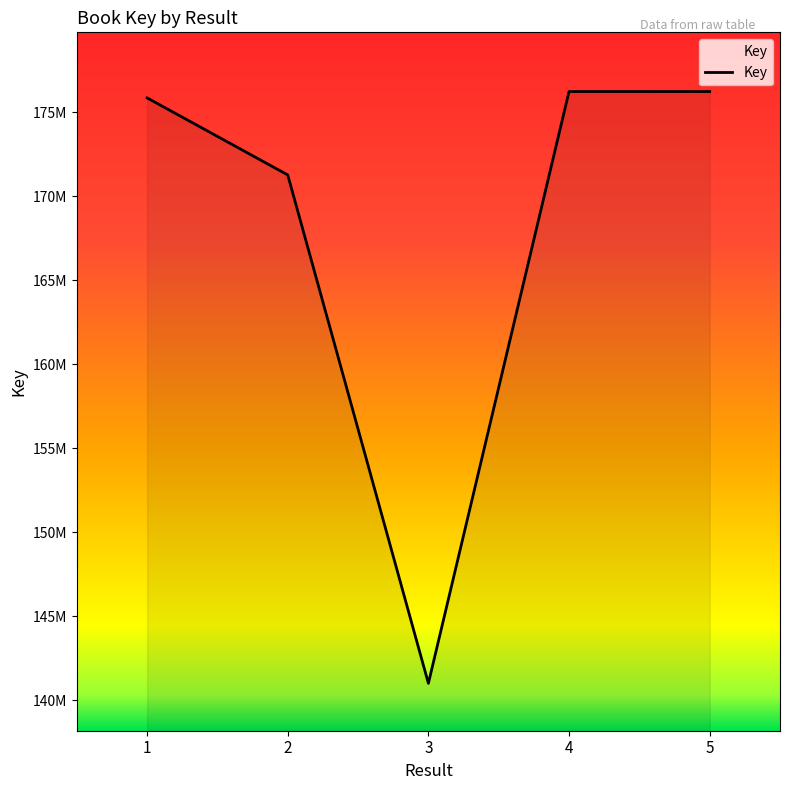

Does the chart have visible grid lines?

No